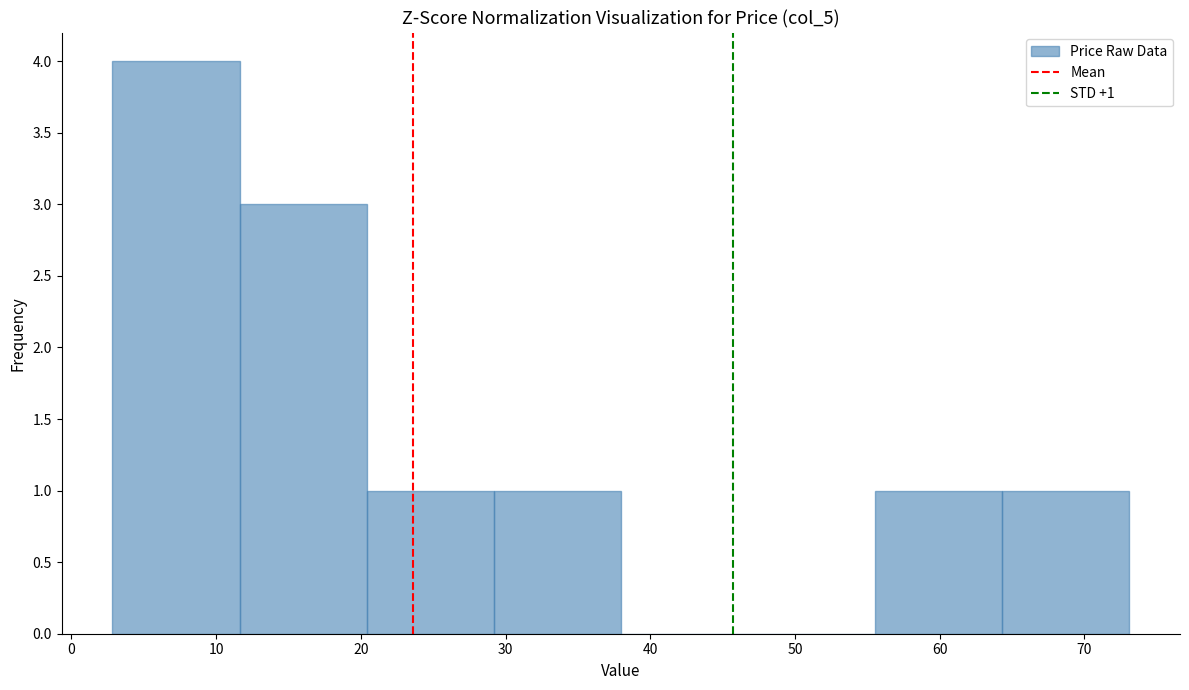

Which range on the x-axis has the tallest bar?

3 to 12